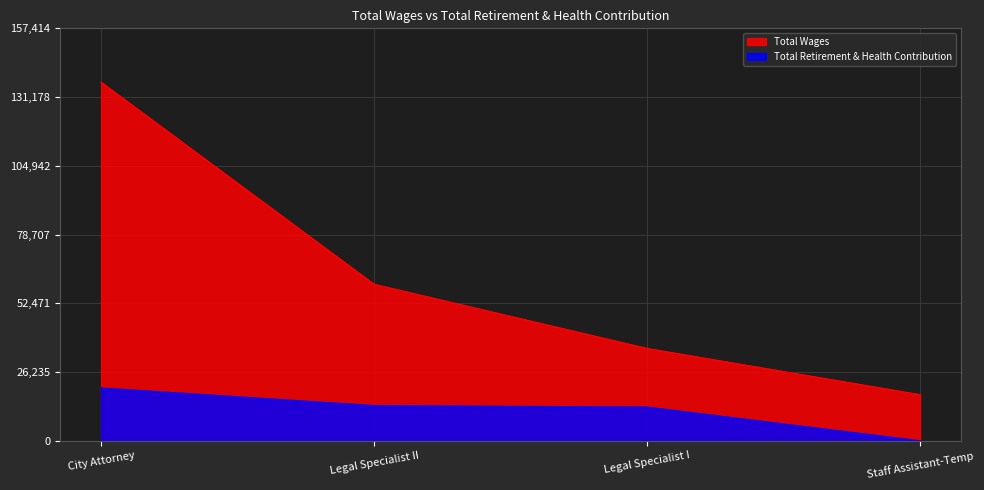

At which label does Total Retirement & Health Contribution reach its minimum?

Staff Assistant-Temp